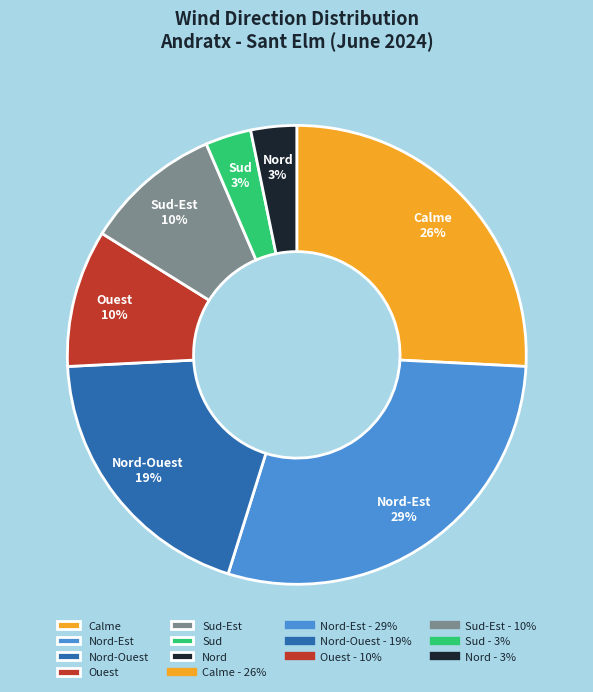

Is it true that Sud is 13% of the pie?

False